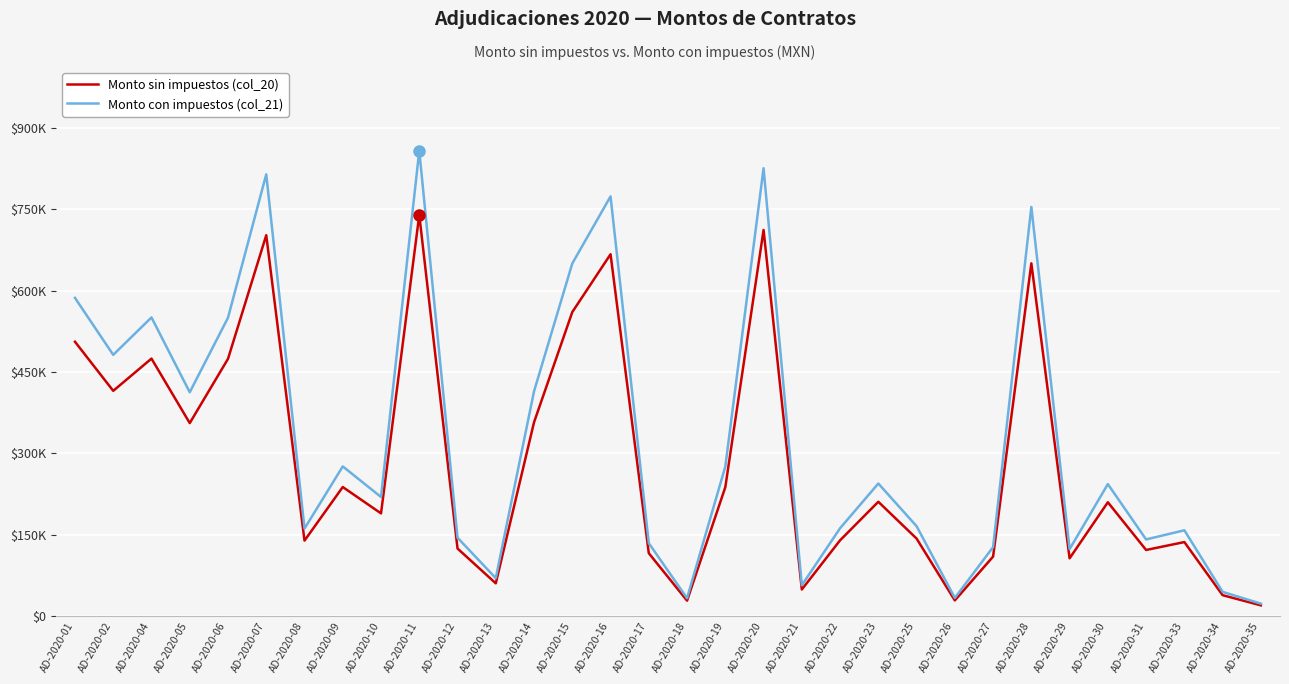

Does the chart display data point markers on the line(s)?

No